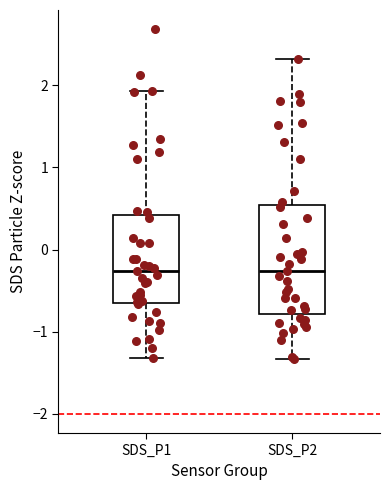

Reading left to right, transcribe this box plot: for each box, give where its median line is, the range the box spans, and where its two whiskers end, as read against the y-axis. The values are not printed on the chart, so give them approximately, as read against the axis.

SDS_P1: median -0.3, box -0.6 to 0.4, whiskers -1.3 to 1.9
SDS_P2: median -0.3, box -0.8 to 0.5, whiskers -1.3 to 2.3